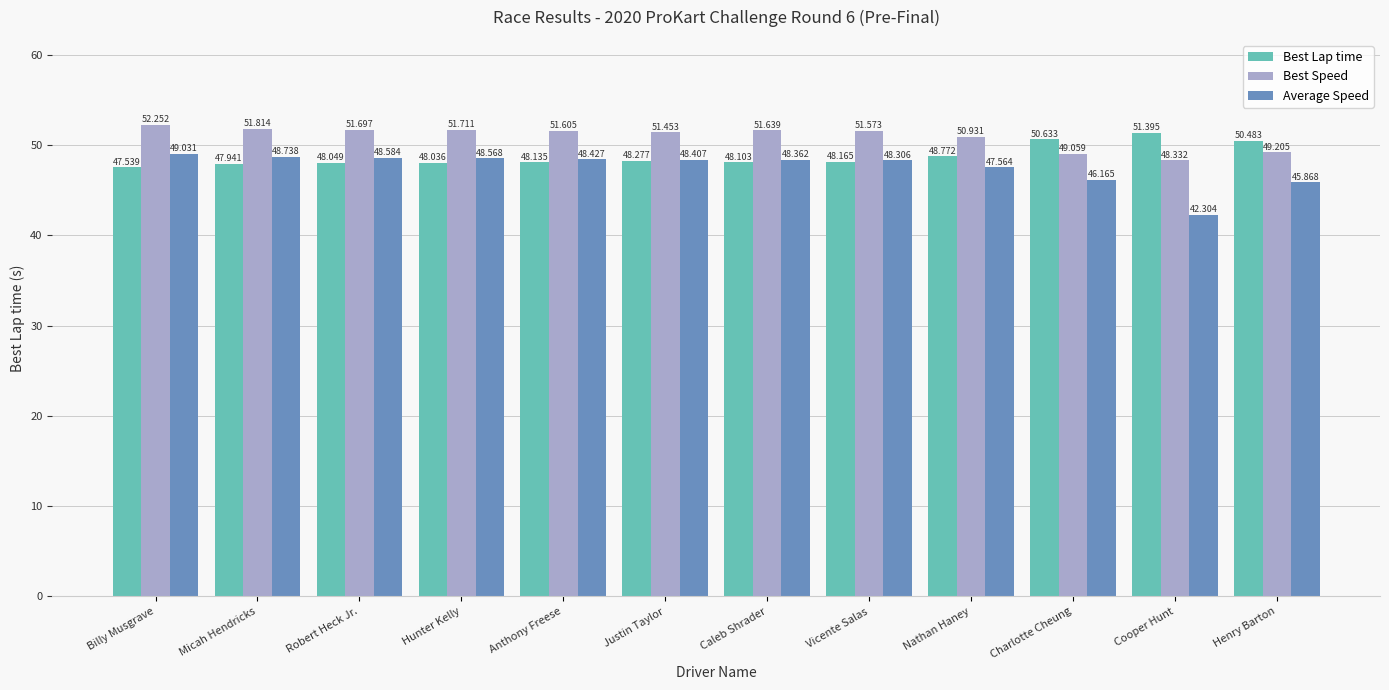

Reading left to right, transcribe all the data shown in this chart.

Best Lap time: Billy Musgrave=47.5	Micah Hendricks=47.9	Robert Heck Jr.=48.0	Hunter Kelly=48.0	Anthony Freese=48.1	Justin Taylor=48.3	Caleb Shrader=48.1	Vicente Salas=48.2	Nathan Haney=48.8	Charlotte Cheung=50.6	Cooper Hunt=51.4	Henry Barton=50.5
Best Speed: Billy Musgrave=52.3	Micah Hendricks=51.8	Robert Heck Jr.=51.7	Hunter Kelly=51.7	Anthony Freese=51.6	Justin Taylor=51.5	Caleb Shrader=51.6	Vicente Salas=51.6	Nathan Haney=50.9	Charlotte Cheung=49.1	Cooper Hunt=48.3	Henry Barton=49.2
Average Speed: Billy Musgrave=49.0	Micah Hendricks=48.7	Robert Heck Jr.=48.6	Hunter Kelly=48.6	Anthony Freese=48.4	Justin Taylor=48.4	Caleb Shrader=48.4	Vicente Salas=48.3	Nathan Haney=47.6	Charlotte Cheung=46.2	Cooper Hunt=42.3	Henry Barton=45.9